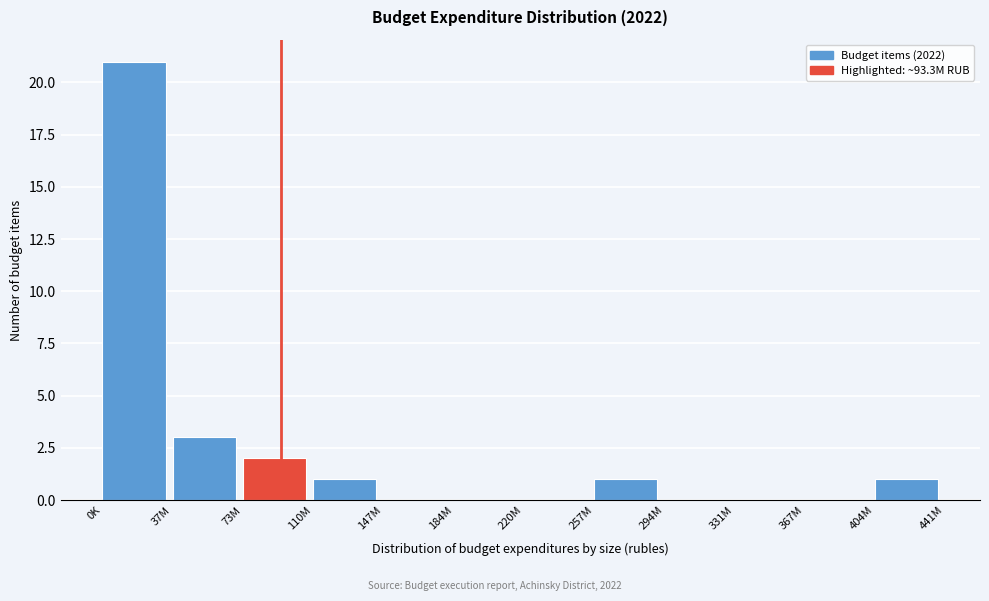

Reading left to right, what are all the values shown in this chart?

0K=21	37M=3	73M=2	110M=1	147M=0	184M=0	220M=0	257M=1	294M=0	331M=0	367M=0	404M=1